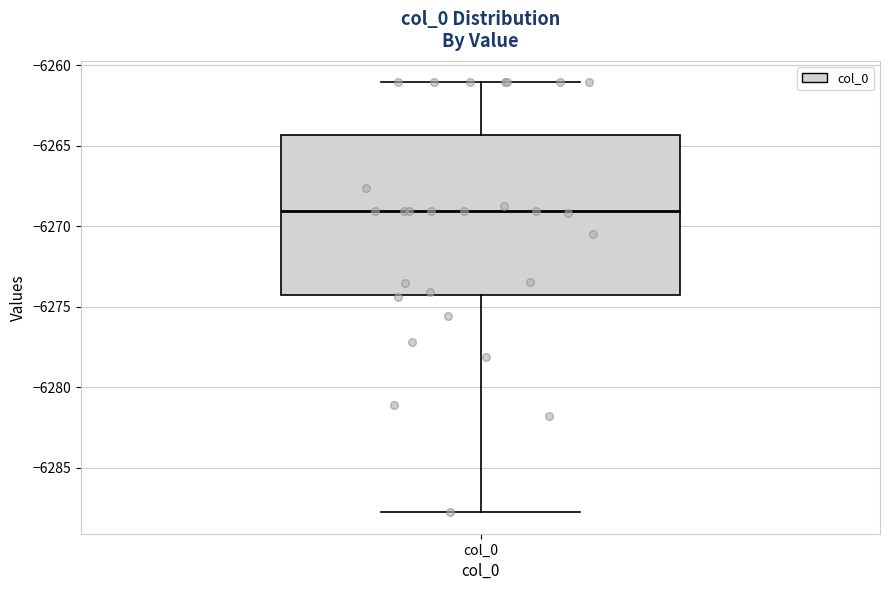

Where is the upper edge of the box for col_0 on the y-axis? The values are not printed on the chart, so give them approximately, as read against the axis.

-6264.5